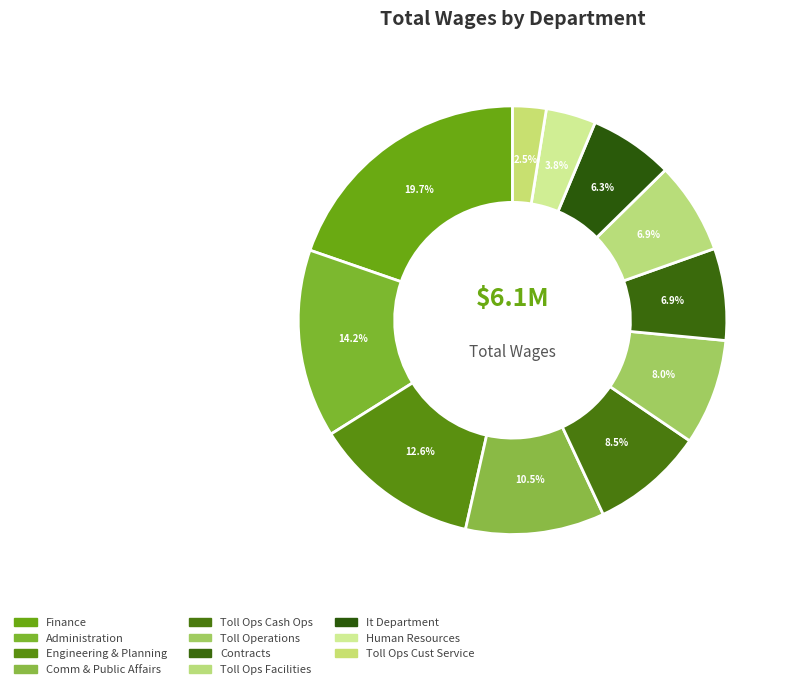

True or false: It Department accounts for 6% of the total.

True